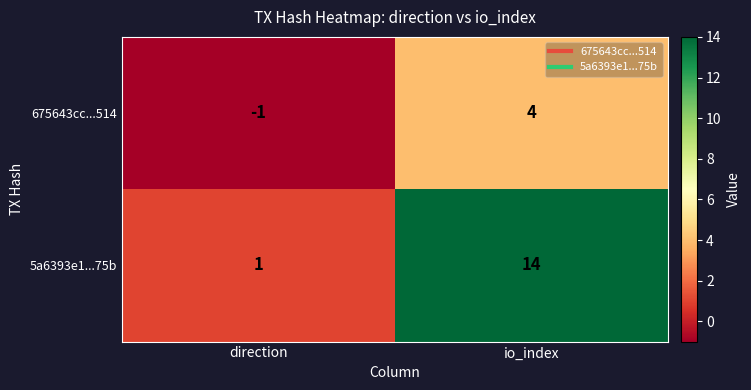

The value of 675643cc...514 at direction is 0. True or false?

False